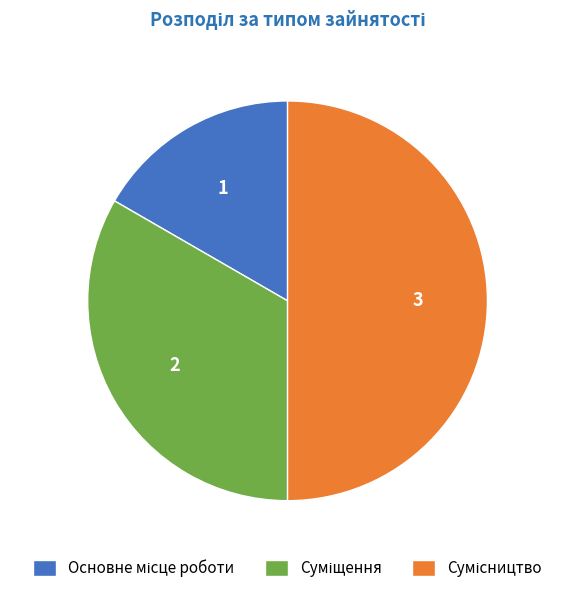

Count the number of slices in the pie.

3